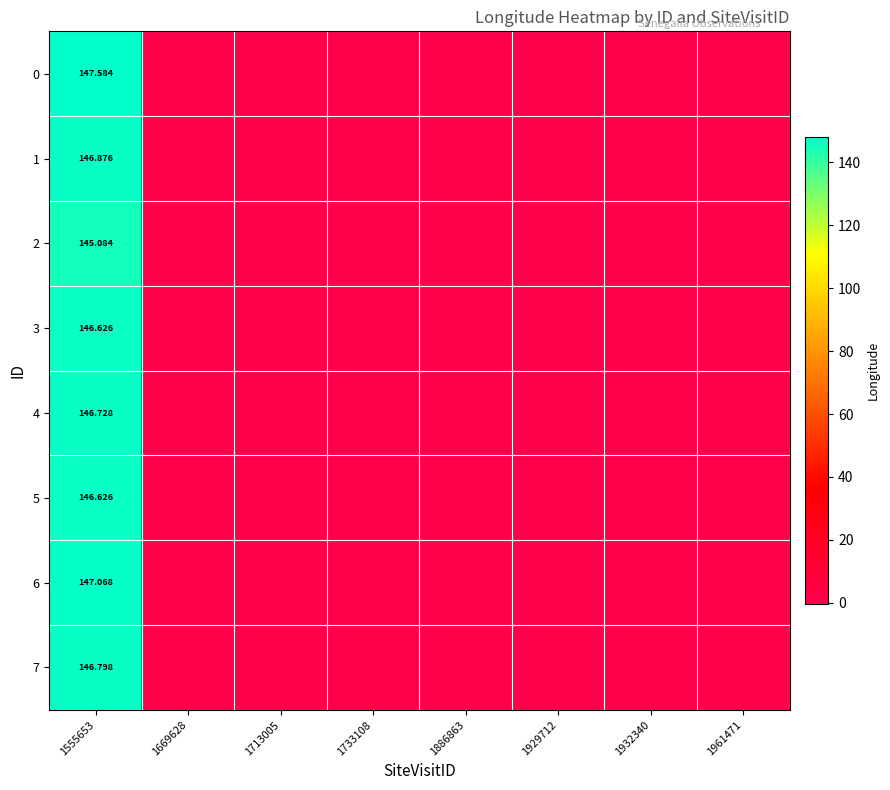

How many positive values does the 2 series have?

1